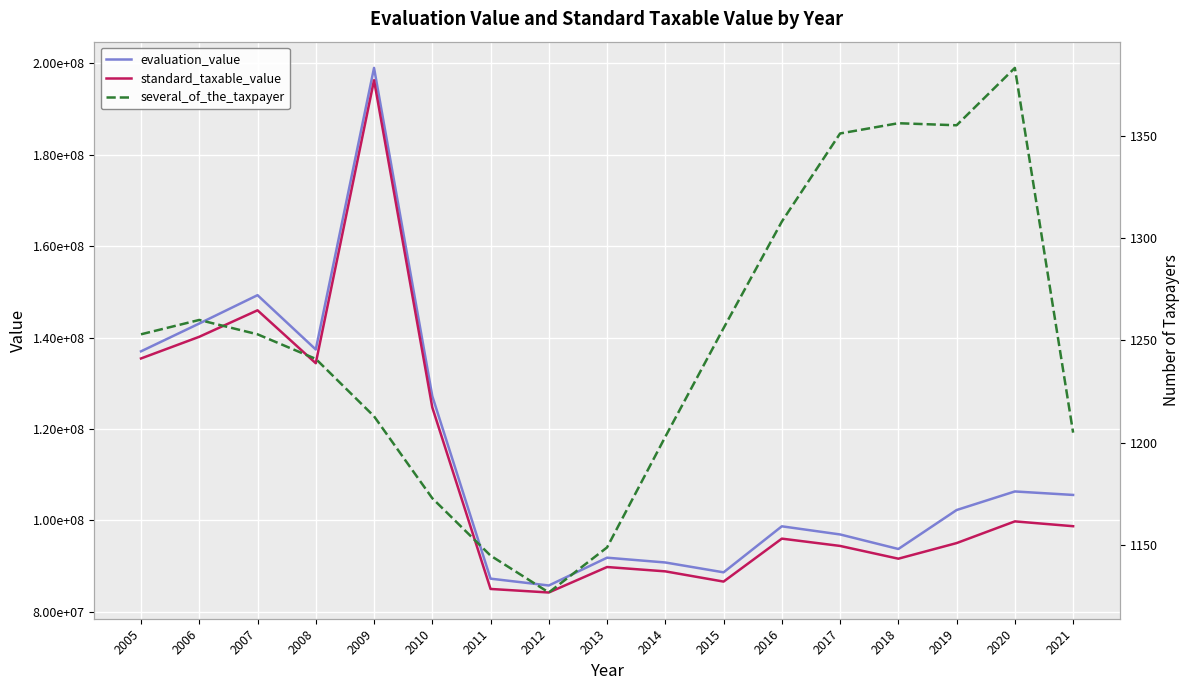

What is the value of the standard_taxable_value point at the 17th from the left?

98745378